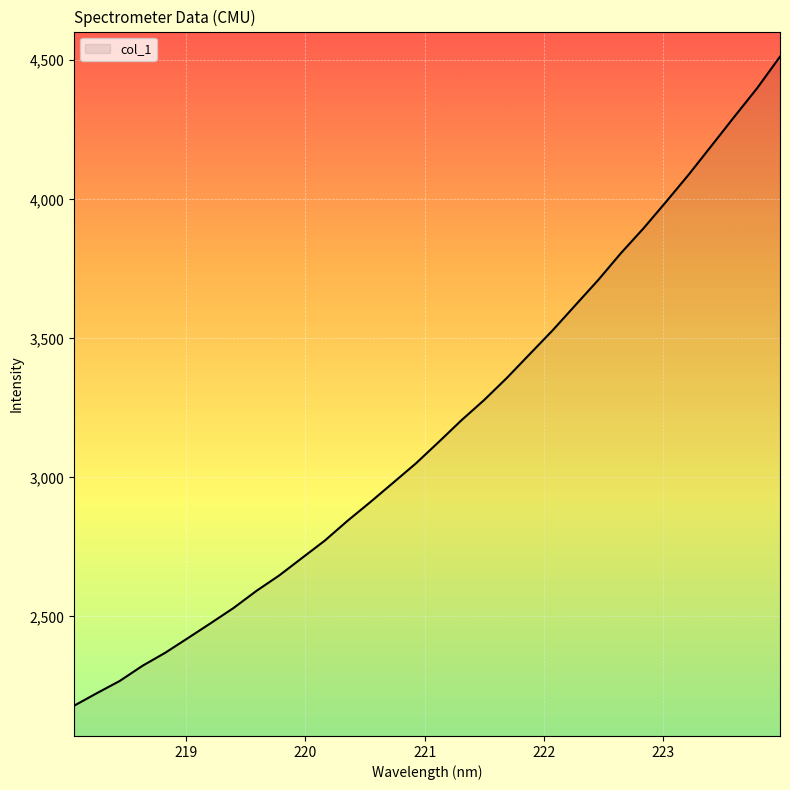

Count the number of values greater than 3127.

16